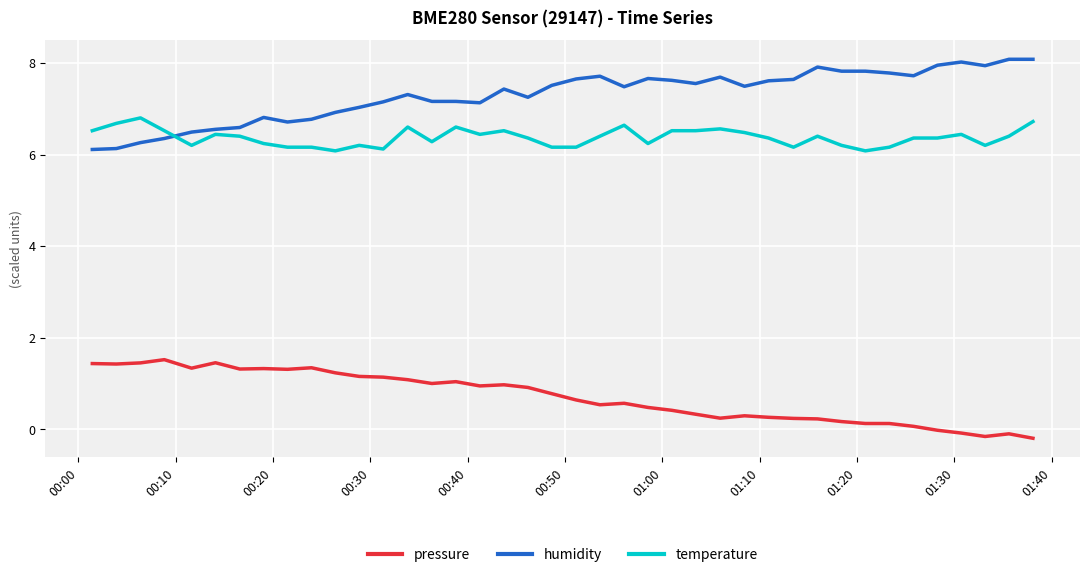

How many lines are shown in the chart?

3